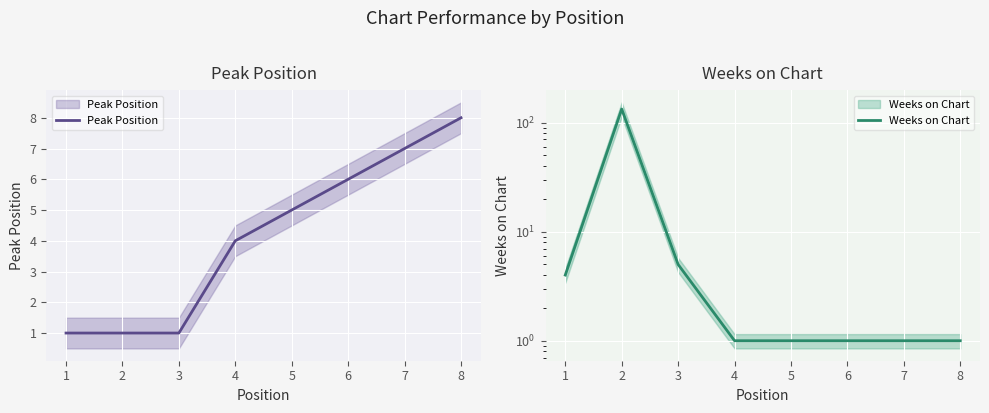

Which series has the largest range (max minus min)?

Weeks on Chart